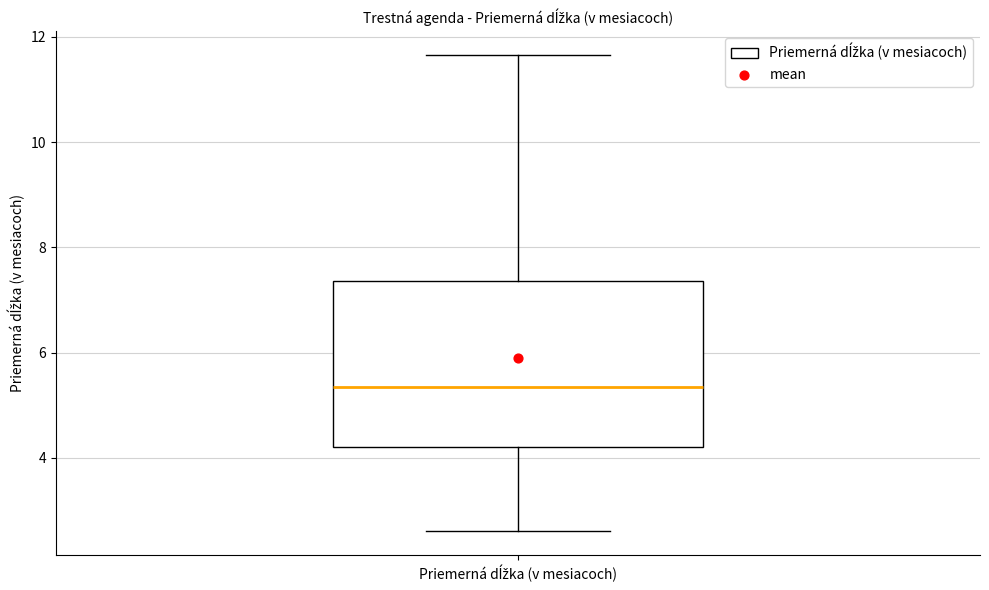

Where is the lower edge of the box for Priemerná dĺžka (v mesiacoch) on the y-axis? The values are not printed on the chart, so give them approximately, as read against the axis.

4.2